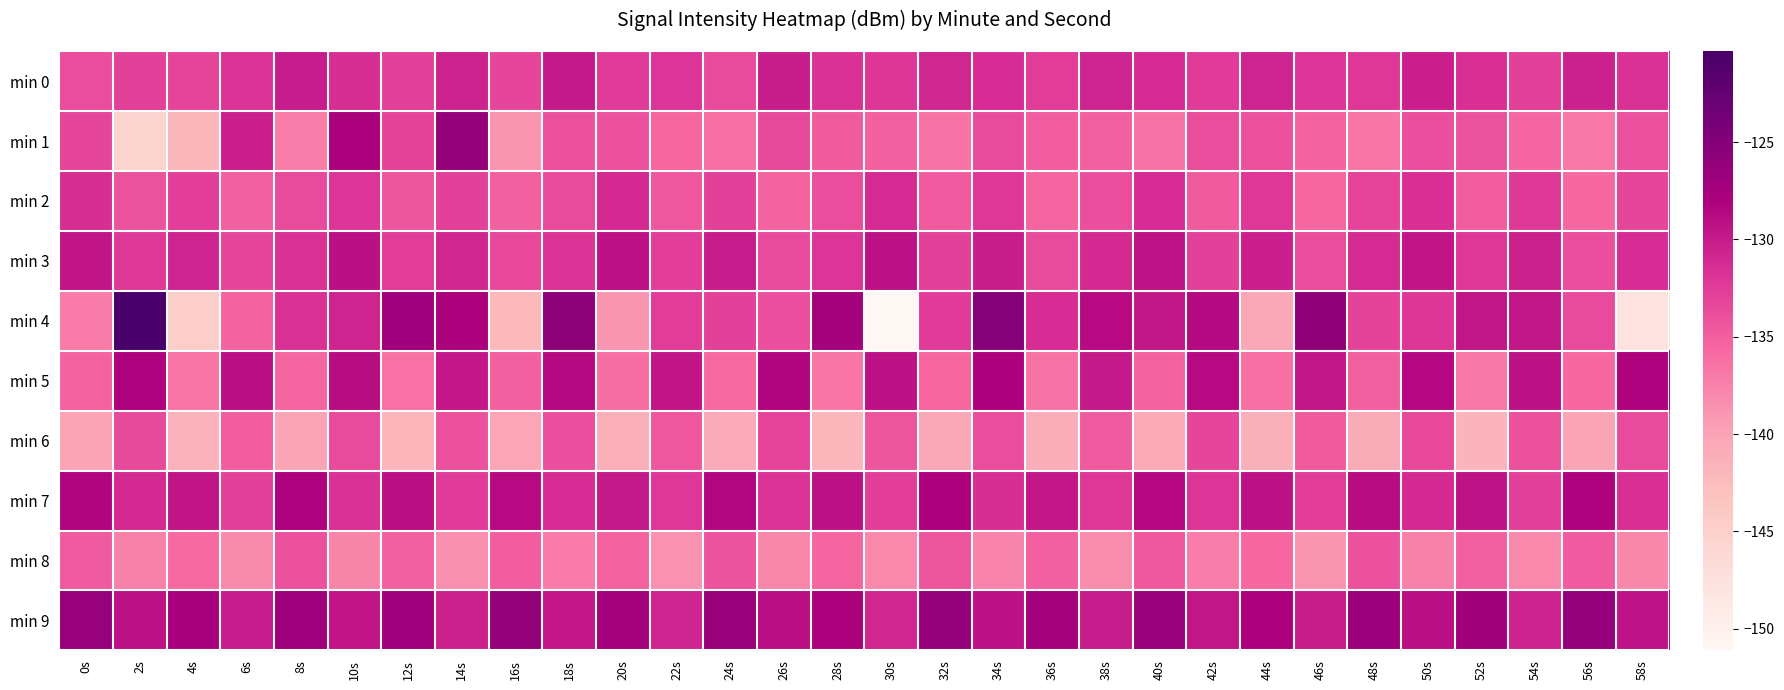

Reading left to right, extract all data points from this chart.

min 0: 0s=-133.7	2s=-132.9	4s=-133.1	6s=-131.8	8s=-130.1	10s=-131.4	12s=-132.8	14s=-130.6	16s=-133.2	18s=-129.9	20s=-132.4	22s=-132.0	24s=-133.6	26s=-130.2	28s=-131.7	30s=-132.1	32s=-130.9	34s=-131.3	36s=-132.6	38s=-130.8	40s=-131.2	42s=-132.4	44s=-130.7	46s=-131.9	48s=-132.1	50s=-130.3	52s=-131.6	54s=-132.8	56s=-130.4	58s=-131.7
min 1: 0s=-133.2	2s=-145.6	4s=-141.9	6s=-130.3	8s=-137.2	10s=-127.8	12s=-133.0	14s=-126.1	16s=-138.9	18s=-134.0	20s=-134.1	22s=-135.7	24s=-136.2	26s=-133.4	28s=-134.8	30s=-135.1	32s=-136.4	34s=-133.7	36s=-134.9	38s=-135.2	40s=-136.6	42s=-133.8	44s=-134.1	46s=-135.4	48s=-136.8	50s=-133.9	52s=-134.2	54s=-135.6	56s=-136.9	58s=-134.1
min 2: 0s=-131.4	2s=-134.2	4s=-132.7	6s=-135.1	8s=-133.6	10s=-131.9	12s=-134.3	14s=-132.8	16s=-135.2	18s=-133.7	20s=-131.1	22s=-134.6	24s=-132.9	26s=-135.3	28s=-133.8	30s=-131.2	32s=-134.7	34s=-132.1	36s=-135.6	38s=-133.9	40s=-131.3	42s=-134.8	44s=-132.2	46s=-135.7	48s=-133.1	50s=-131.6	52s=-134.9	54s=-132.3	56s=-135.8	58s=-133.2
min 3: 0s=-129.6	2s=-132.3	4s=-130.8	6s=-133.2	8s=-131.7	10s=-129.1	12s=-132.6	14s=-130.9	16s=-133.3	18s=-131.8	20s=-129.2	22s=-132.7	24s=-130.1	26s=-133.6	28s=-131.9	30s=-129.3	32s=-132.8	34s=-130.2	36s=-133.7	38s=-131.1	40s=-129.4	42s=-132.9	44s=-130.3	46s=-133.8	48s=-131.2	50s=-129.6	52s=-132.1	54s=-130.4	56s=-133.9	58s=-131.3
min 4: 0s=-137.2	2s=-120.3	4s=-144.8	6s=-135.4	8s=-131.6	10s=-130.8	12s=-126.9	14s=-127.8	16s=-142.3	18s=-125.7	20s=-139.1	22s=-132.6	24s=-132.7	26s=-133.9	28s=-127.4	30s=-151.1	32s=-132.4	34s=-125.1	36s=-131.4	38s=-128.8	40s=-129.7	42s=-128.7	44s=-140.4	46s=-125.8	48s=-133.0	50s=-132.1	52s=-129.6	54s=-129.6	56s=-133.6	58s=-147.8
min 5: 0s=-135.4	2s=-128.2	4s=-136.7	6s=-129.1	8s=-135.6	10s=-128.9	12s=-136.3	14s=-129.8	16s=-135.2	18s=-128.7	20s=-136.1	22s=-129.6	24s=-135.9	26s=-128.3	28s=-136.8	30s=-129.2	32s=-135.7	34s=-128.1	36s=-136.6	38s=-129.9	40s=-135.3	42s=-128.8	44s=-136.2	46s=-129.7	48s=-135.1	50s=-128.6	52s=-136.9	54s=-129.3	56s=-135.8	58s=-128.2
min 6: 0s=-140.1	2s=-133.4	4s=-141.6	6s=-134.9	8s=-140.2	10s=-133.7	12s=-141.8	14s=-134.1	16s=-140.3	18s=-133.9	20s=-141.2	22s=-134.6	24s=-140.7	26s=-133.1	28s=-141.9	30s=-134.3	32s=-140.4	34s=-133.8	36s=-141.1	38s=-134.7	40s=-140.6	42s=-133.2	44s=-141.3	46s=-134.8	48s=-140.9	50s=-133.3	52s=-141.7	54s=-134.1	56s=-140.2	58s=-133.6
min 7: 0s=-128.3	2s=-131.1	4s=-129.6	6s=-132.9	8s=-128.2	10s=-131.7	12s=-129.1	14s=-132.4	16s=-128.8	18s=-131.3	20s=-129.9	22s=-132.1	24s=-128.4	26s=-131.8	28s=-129.3	30s=-132.7	32s=-128.1	34s=-131.4	36s=-129.8	38s=-132.2	40s=-128.6	42s=-131.9	44s=-129.2	46s=-132.6	48s=-128.9	50s=-131.1	52s=-129.4	54s=-132.8	56s=-128.2	58s=-131.6
min 8: 0s=-134.7	2s=-137.4	4s=-135.9	6s=-138.2	8s=-134.1	10s=-137.8	12s=-135.2	14s=-138.6	16s=-134.9	18s=-137.1	20s=-135.3	22s=-138.7	24s=-134.2	26s=-137.9	28s=-135.6	30s=-138.1	32s=-134.3	34s=-137.7	36s=-135.1	38s=-138.3	40s=-134.6	42s=-137.2	44s=-135.8	46s=-138.9	48s=-134.1	50s=-137.4	52s=-135.2	54s=-138.1	56s=-134.7	58s=-137.9
min 9: 0s=-126.5	2s=-129.2	4s=-127.7	6s=-130.1	8s=-126.9	10s=-129.6	12s=-127.1	14s=-130.4	16s=-126.2	18s=-129.8	20s=-127.3	22s=-130.7	24s=-126.6	26s=-129.1	28s=-127.8	30s=-130.9	32s=-126.1	34s=-129.3	36s=-127.5	38s=-130.1	40s=-126.3	42s=-129.7	44s=-127.9	46s=-130.2	48s=-126.8	50s=-129.1	52s=-127.2	54s=-130.6	56s=-126.1	58s=-129.4